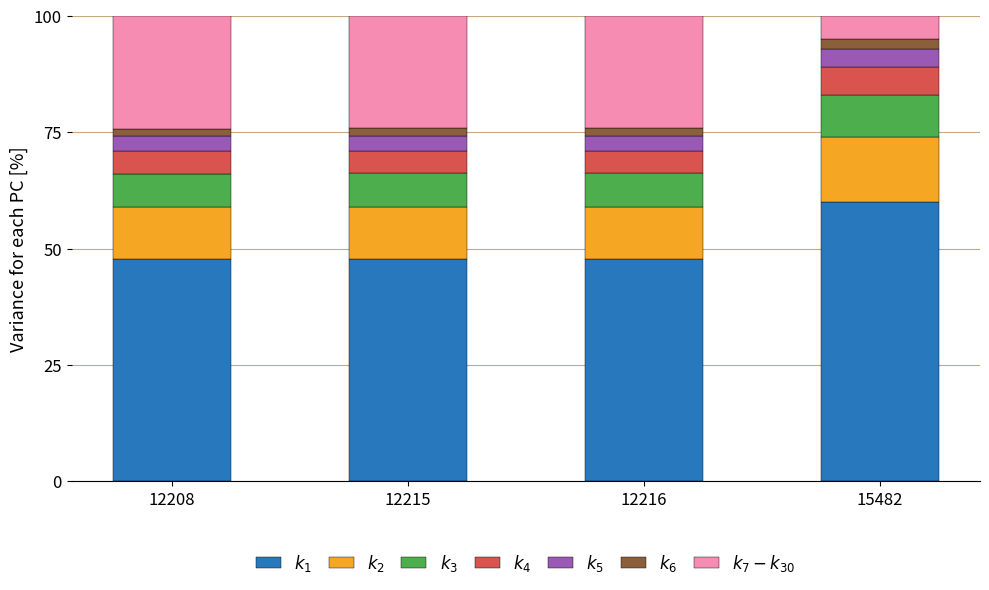

What is the total value across all series at 15482?

100.0